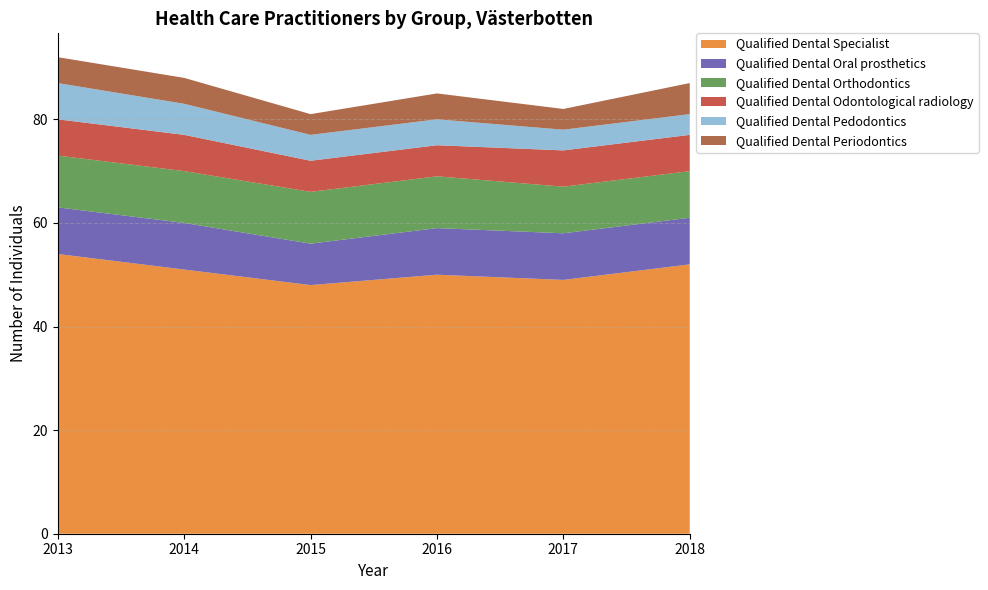

Reading right to left, list all the values displayed in this chart.

Qualified Dental Specialist: 2018=52	2017=49	2016=50	2015=48	2014=51	2013=54
Qualified Dental Oral prosthetics: 2018=9	2017=9	2016=9	2015=8	2014=9	2013=9
Qualified Dental Orthodontics: 2018=9	2017=9	2016=10	2015=10	2014=10	2013=10
Qualified Dental Odontological radiology: 2018=7	2017=7	2016=6	2015=6	2014=7	2013=7
Qualified Dental Pedodontics: 2018=4	2017=4	2016=5	2015=5	2014=6	2013=7
Qualified Dental Periodontics: 2018=6	2017=4	2016=5	2015=4	2014=5	2013=5